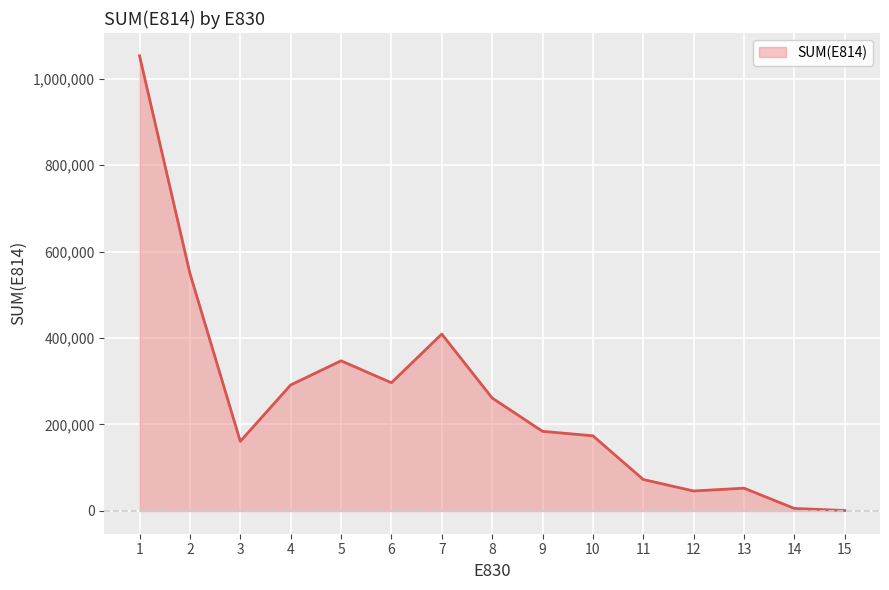

What is the difference between the maximum and minimum values?

1051521.1